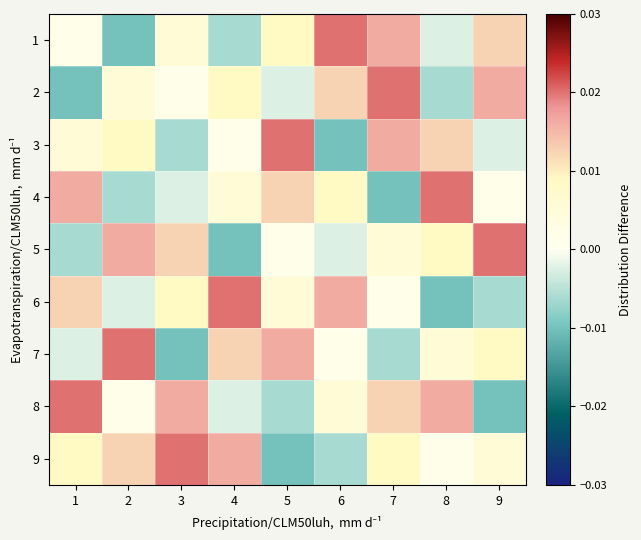

Which has a higher value, 9 or 2?

9